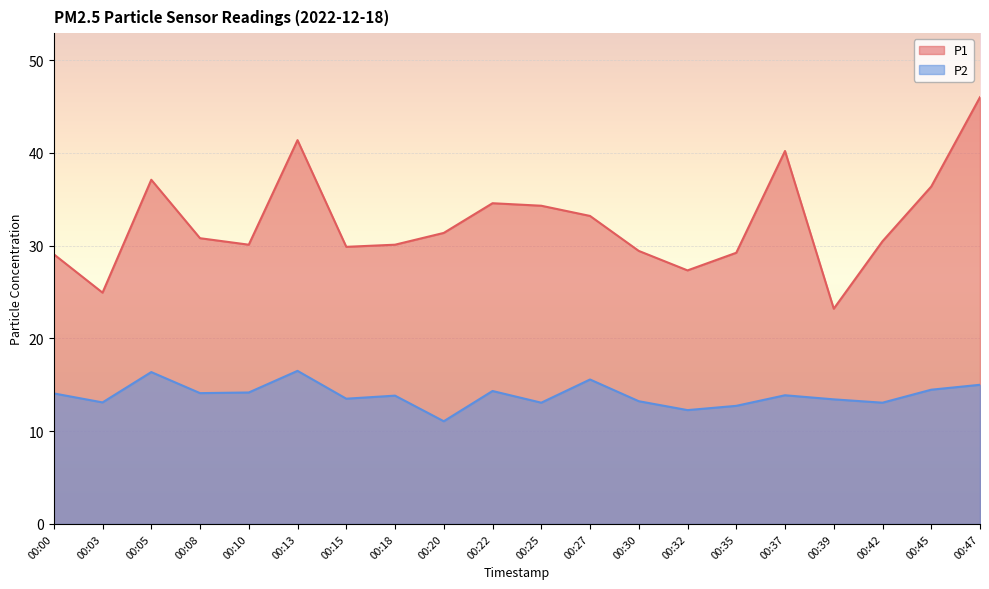

Between 00:22 and 00:00, which is larger?

00:22